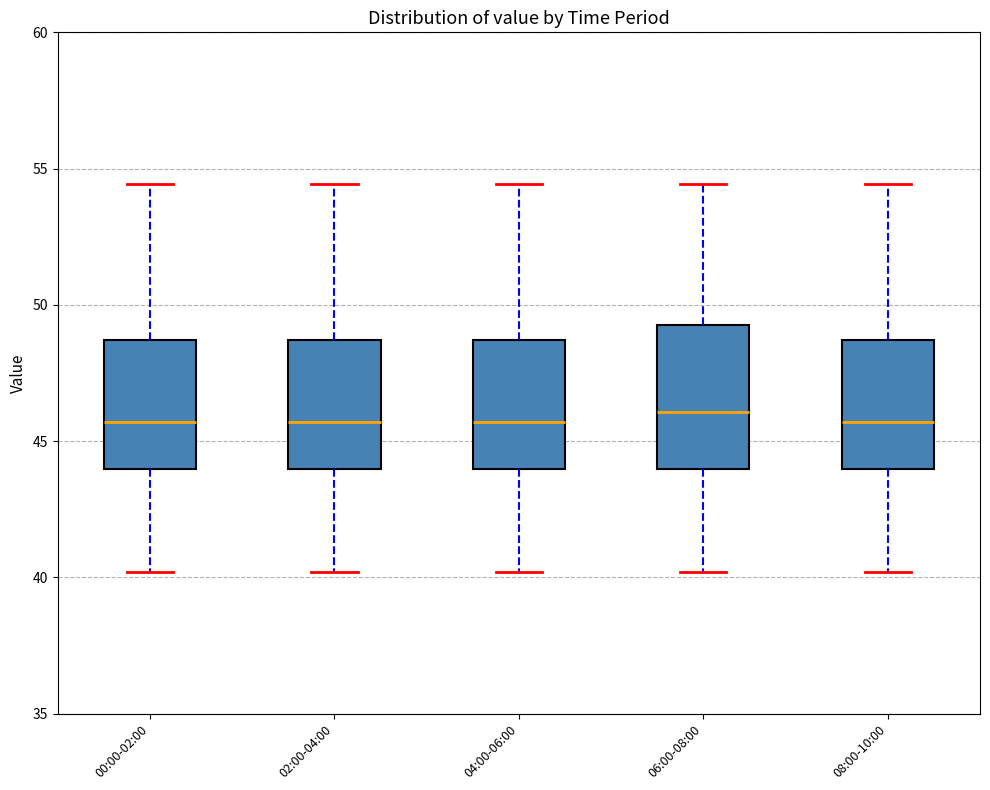

Reading left to right, transcribe this box plot: for each box, give where its median line is, the range the box spans, and where its two whiskers end, as read against the y-axis. The values are not printed on the chart, so give them approximately, as read against the axis.

00:00-02:00: median 45.5, box 44.0 to 48.5, whiskers 40.0 to 54.5
02:00-04:00: median 45.5, box 44.0 to 48.5, whiskers 40.0 to 54.5
04:00-06:00: median 45.5, box 44.0 to 48.5, whiskers 40.0 to 54.5
06:00-08:00: median 46.0, box 44.0 to 49.5, whiskers 40.0 to 54.5
08:00-10:00: median 45.5, box 44.0 to 48.5, whiskers 40.0 to 54.5